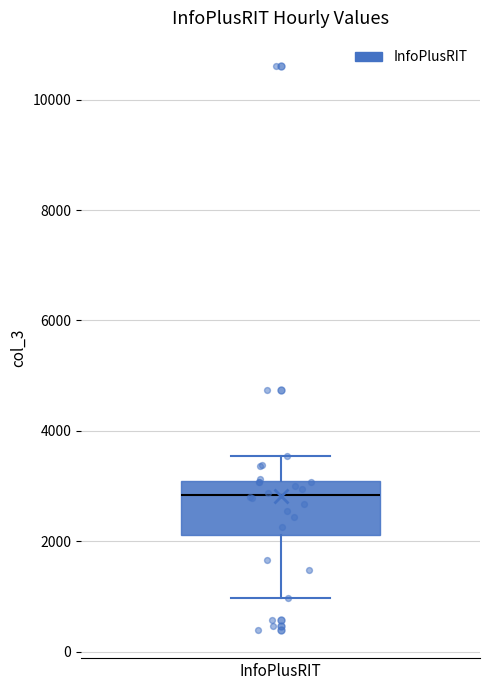

Read this box plot against the y-axis: the position of the median line, the range covered by the box, and the ends of both whiskers. The values are not printed on the chart, so give them approximately, as read against the axis.

median 2800, box 2200 to 3000, whiskers 1000 to 3600